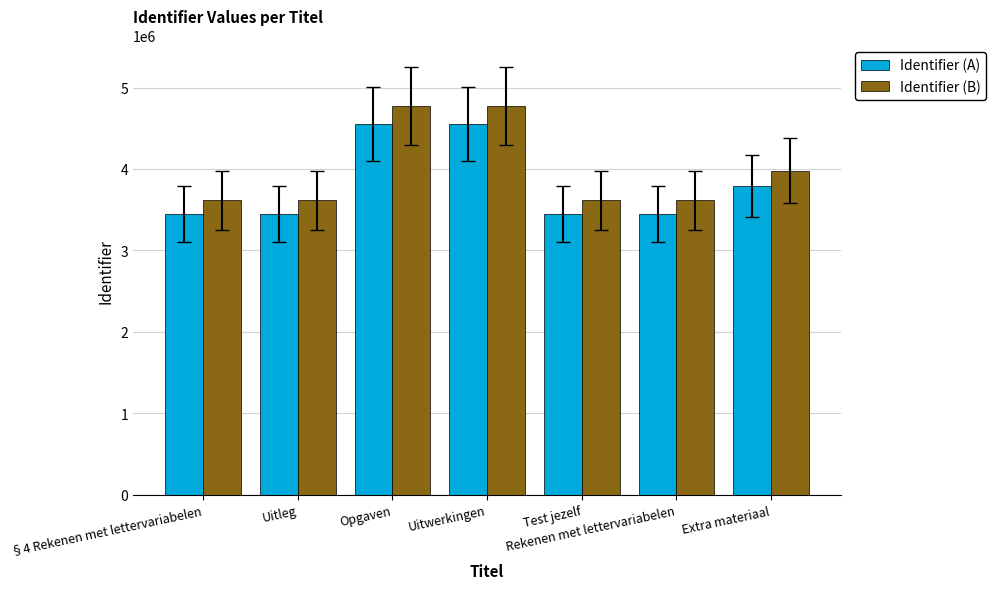

Does the chart contain stacked bars?

No